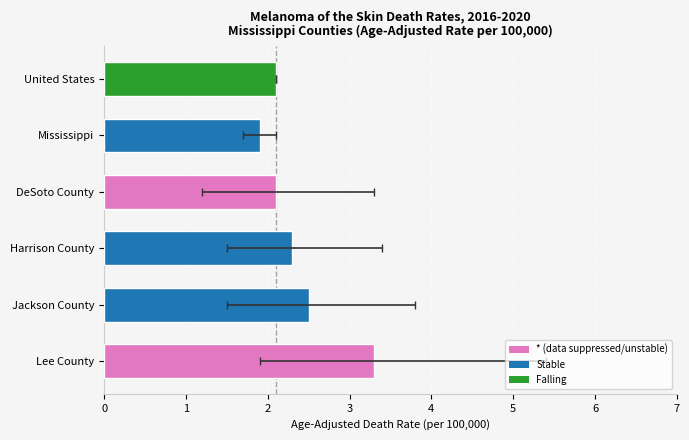

Read the value at United States.

2.1